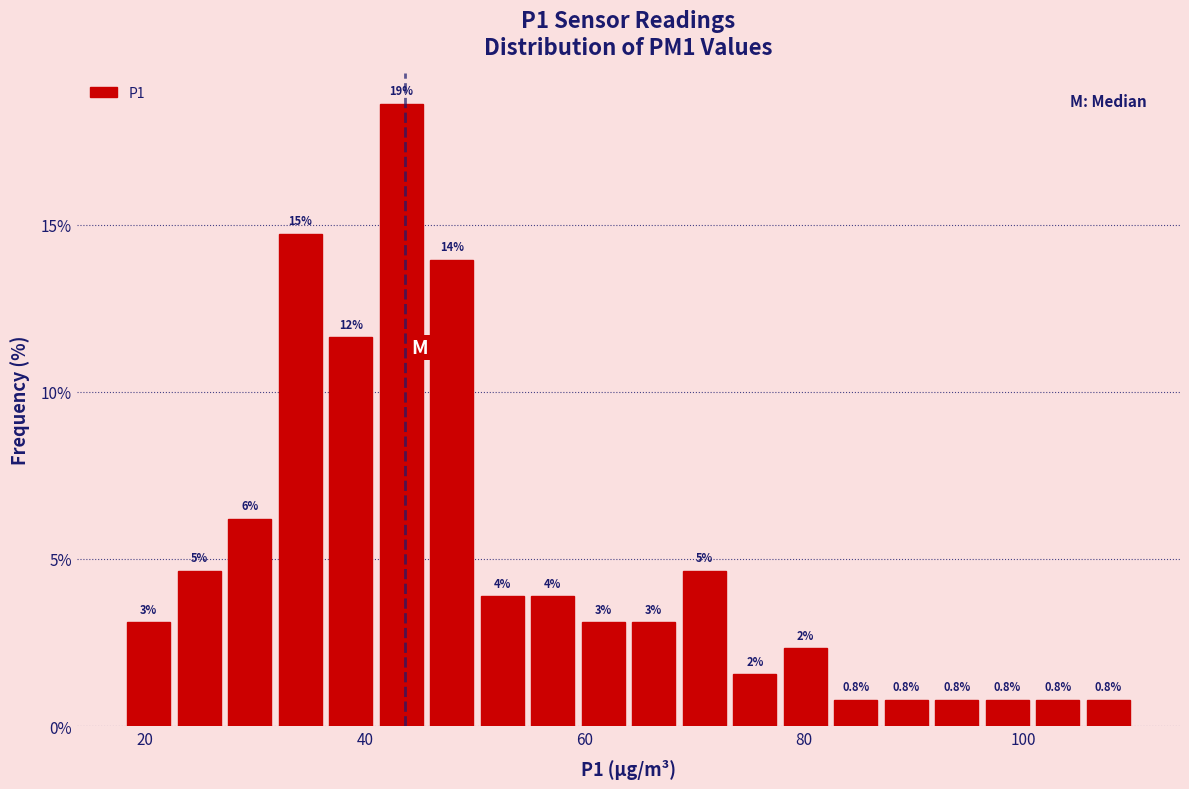

Around what value on the x-axis is the tallest bar? Give the approximate position of its centre, as read against the axis.

44